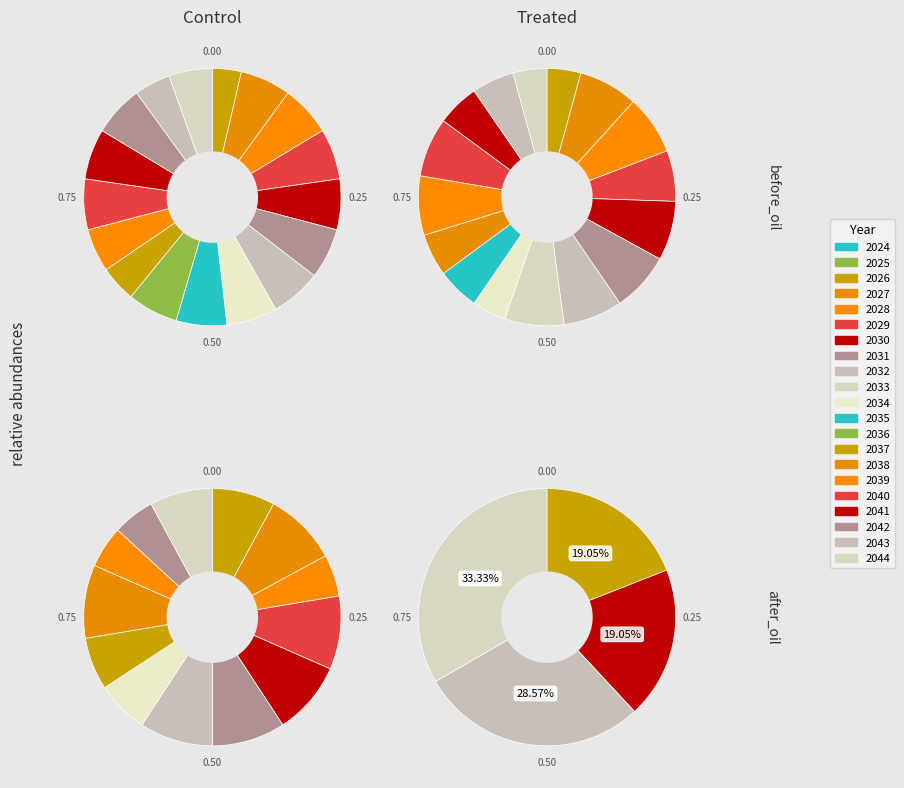

What is the smallest slice in the pie chart?

2024